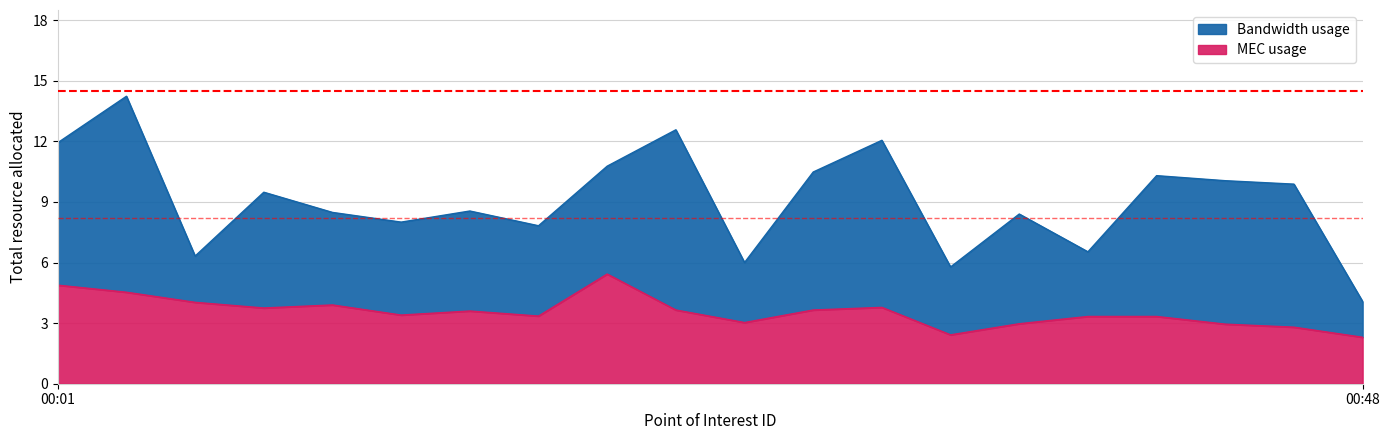

The P2 series shows 3.0 at 00:25. True or false?

True